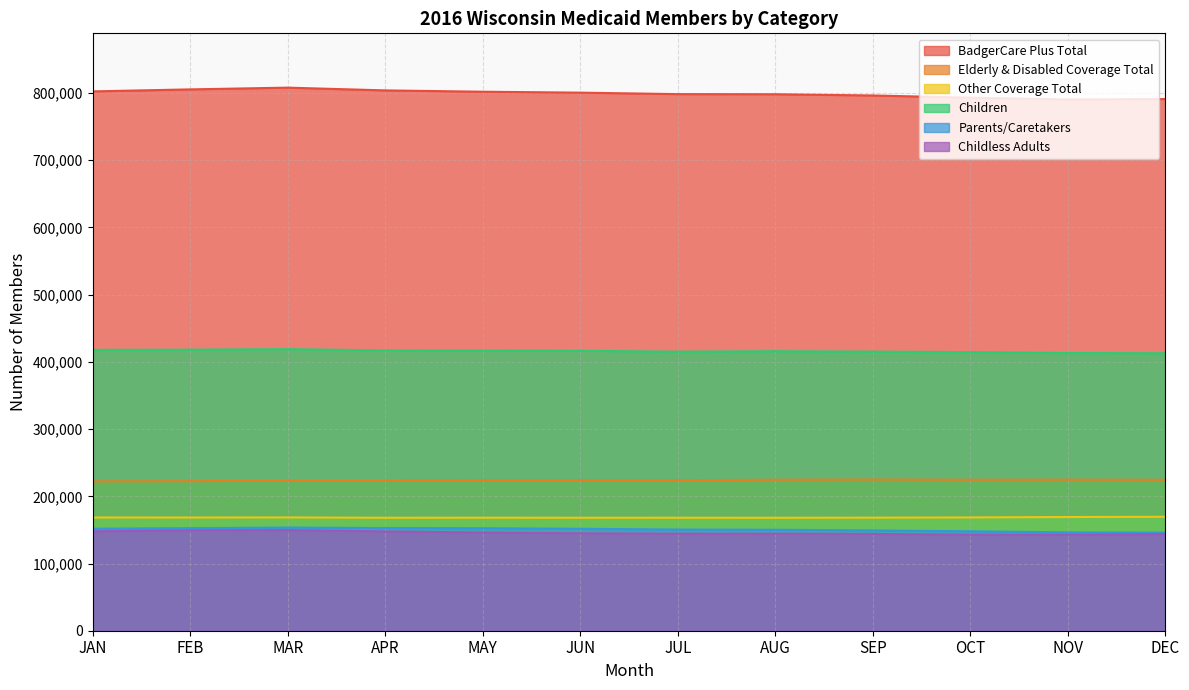

List the labels in order of Children value, largest first.

MAR, FEB, JAN, APR, MAY, JUN, AUG, SEP, JUL, OCT, NOV, DEC